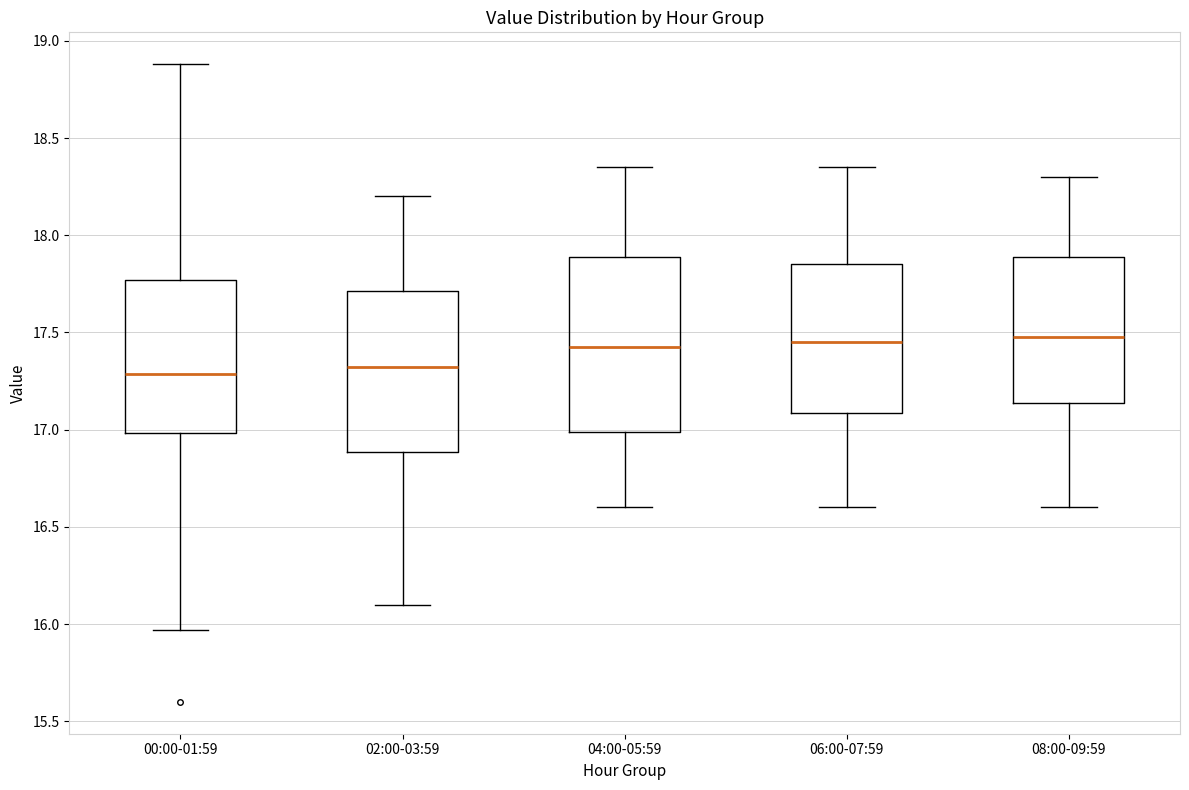

Which box is the tallest, from its lower edge to its upper edge?

04:00-05:59